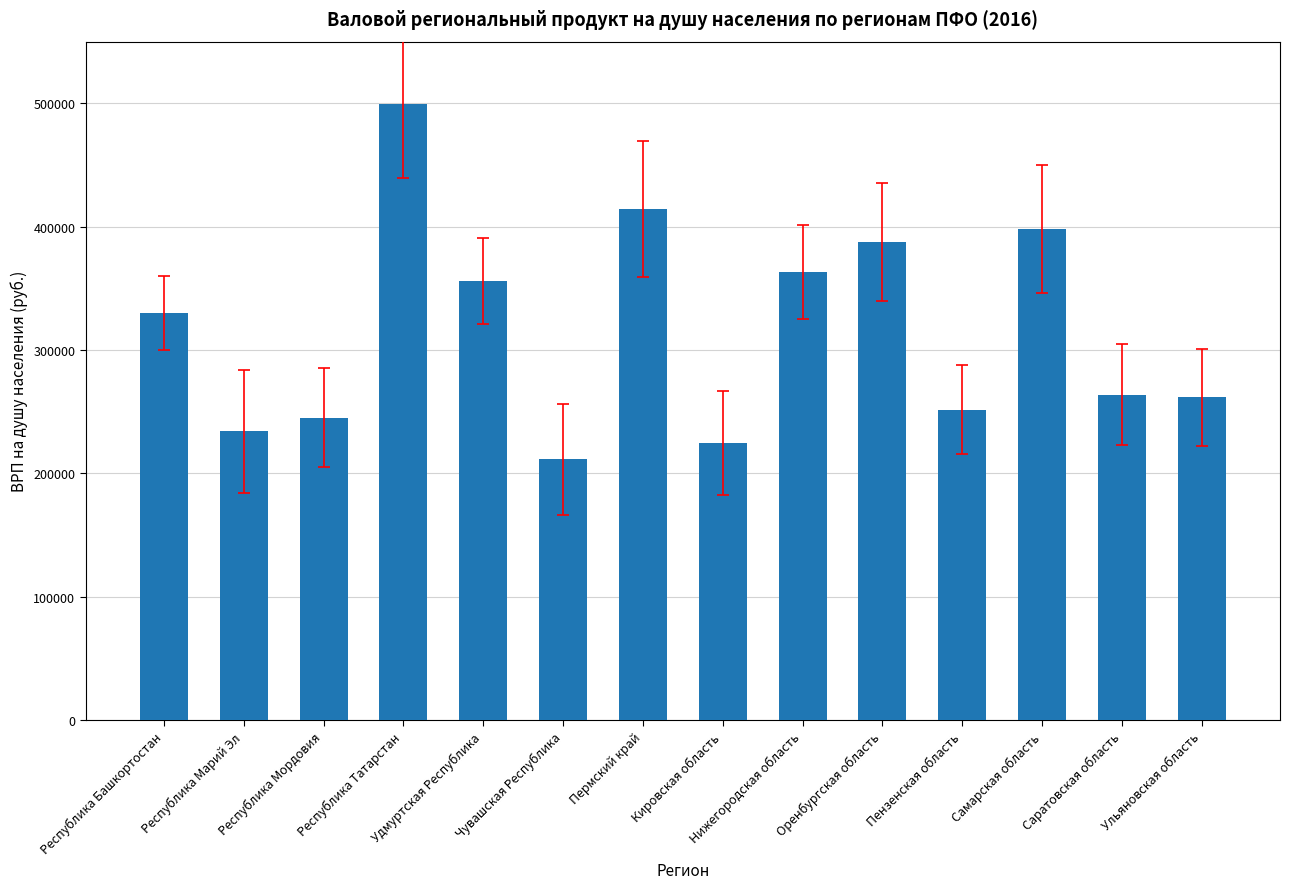

How many categories are shown in the chart?

14